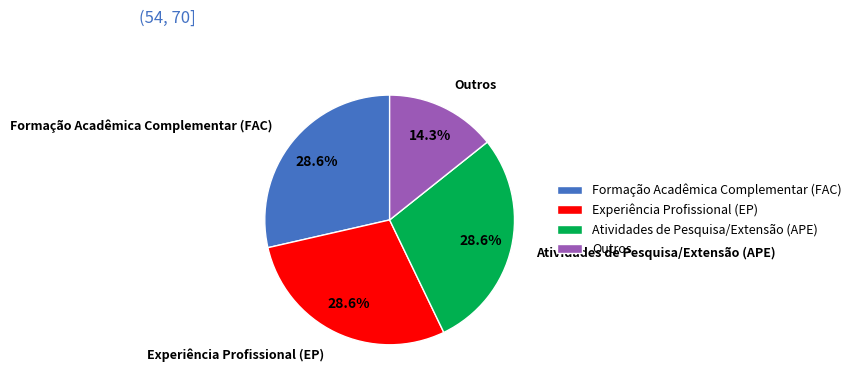

To the nearest percent, what portion does Outros represent?

14%